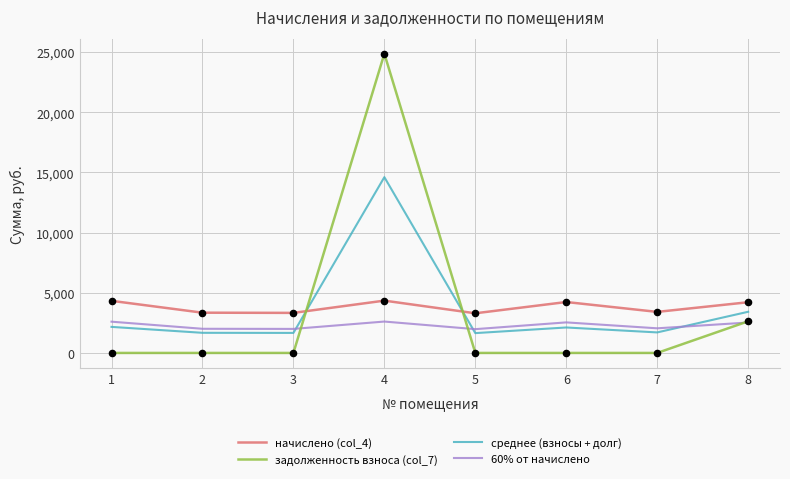

At which category is the sum across all series the highest?

4